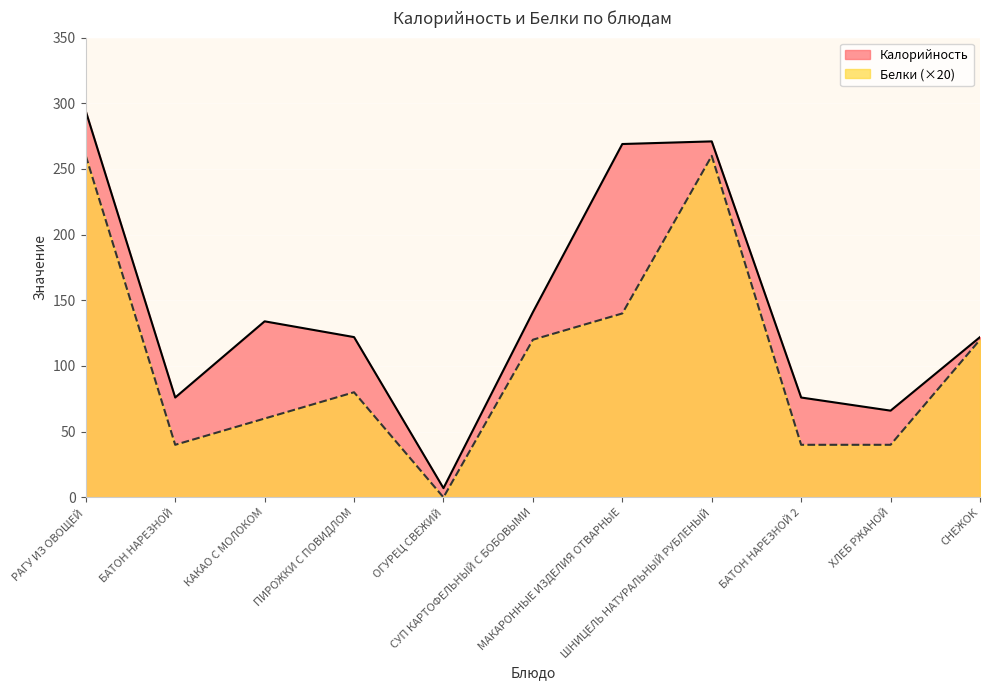

How many data points in Калорийность are less than 122?

4